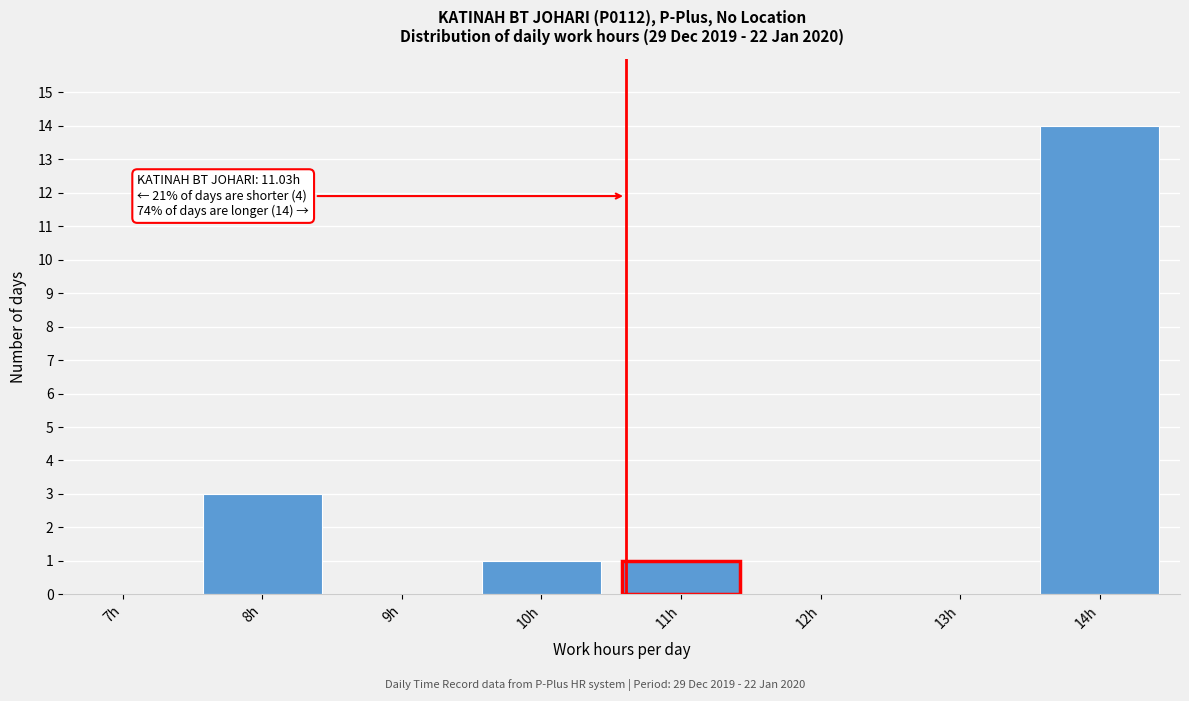

Reading left to right, transcribe all the data shown in this chart.

7h=0	8h=3	9h=0	10h=1	11h=1	12h=0	13h=0	14h=14